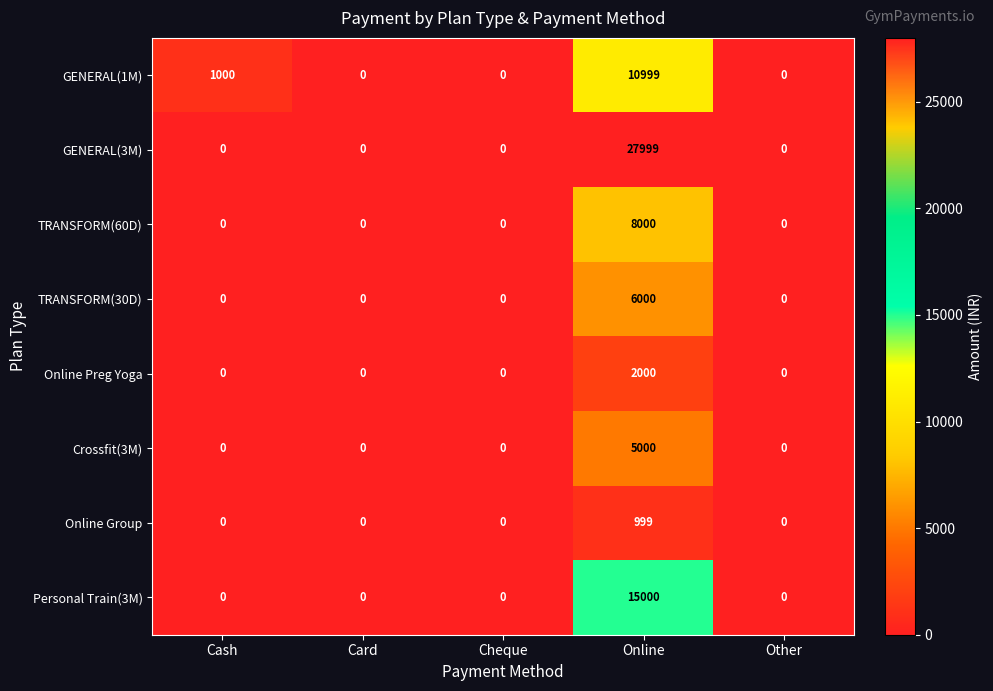

True or false: TRANSFORM(60D) has a value of 0 at Card.

True